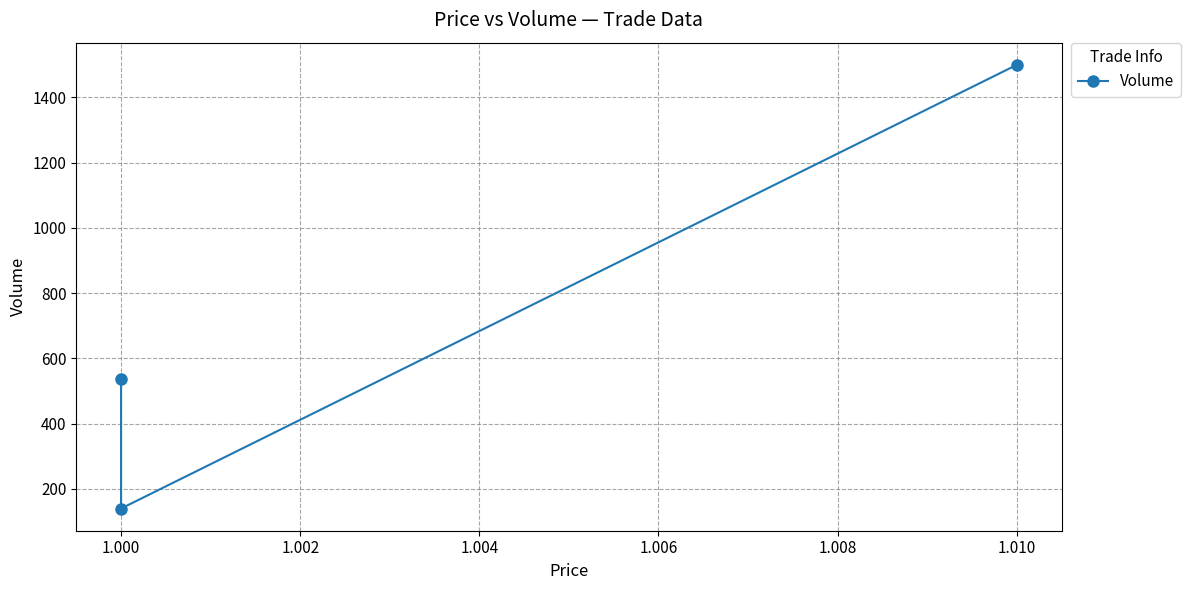

How many lines are shown in the chart?

1